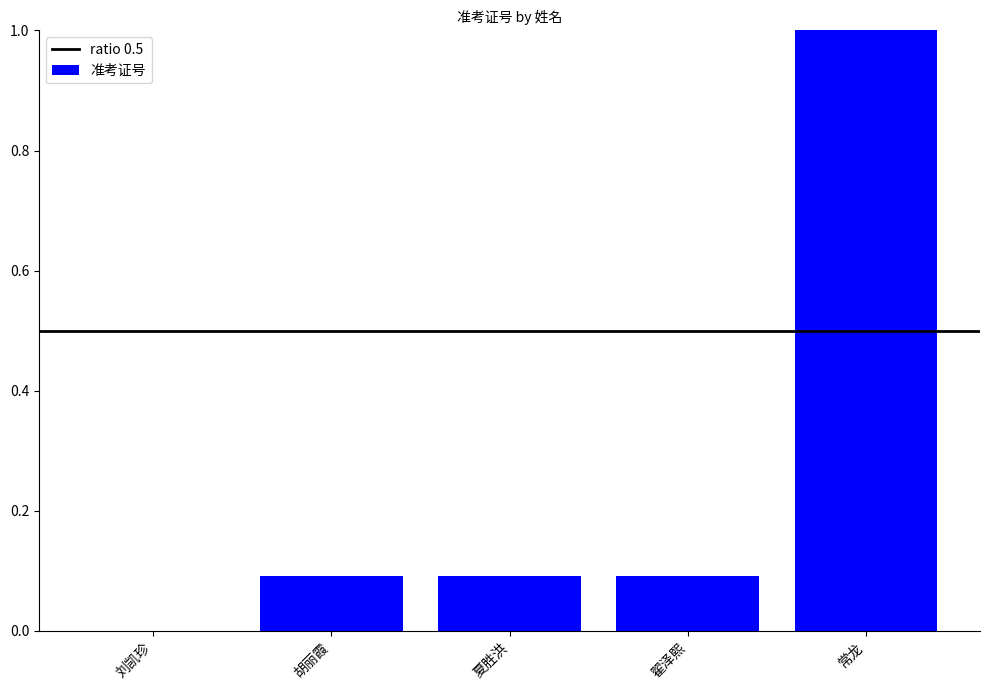

Which has a higher value, 常龙 or 夏胜洪?

常龙